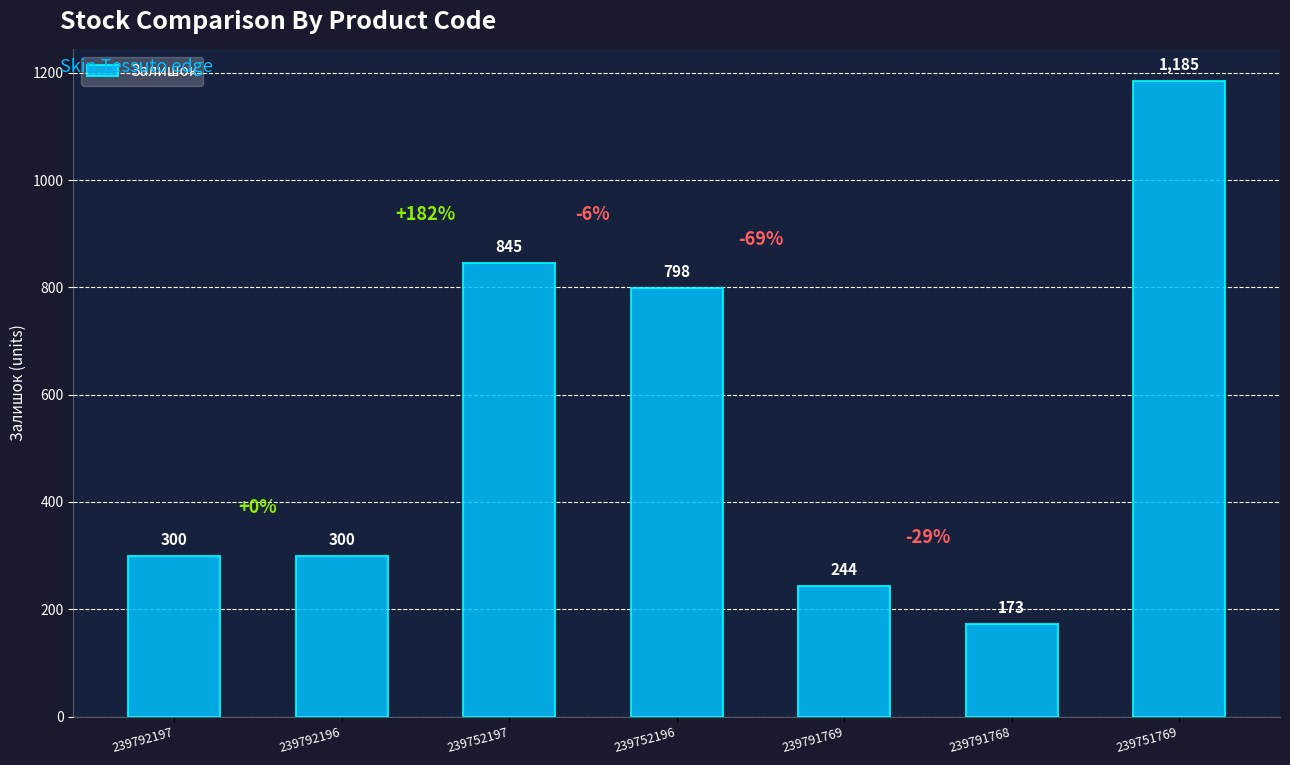

What is the label of the 2nd bar from the left?

239792196